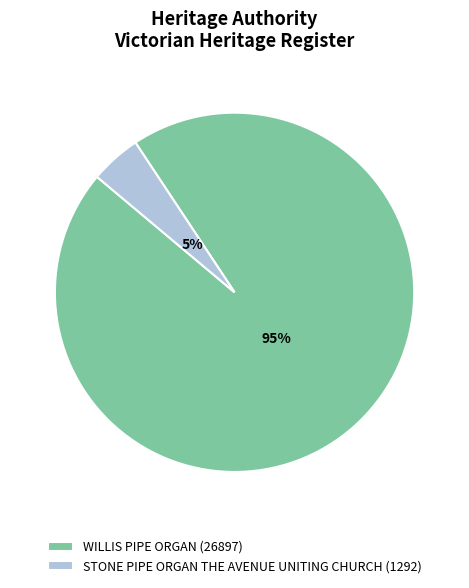

Is the sum of WILLIS PIPE ORGAN and STONE PIPE ORGAN THE AVENUE UNITING CHURCH greater than half?

Yes